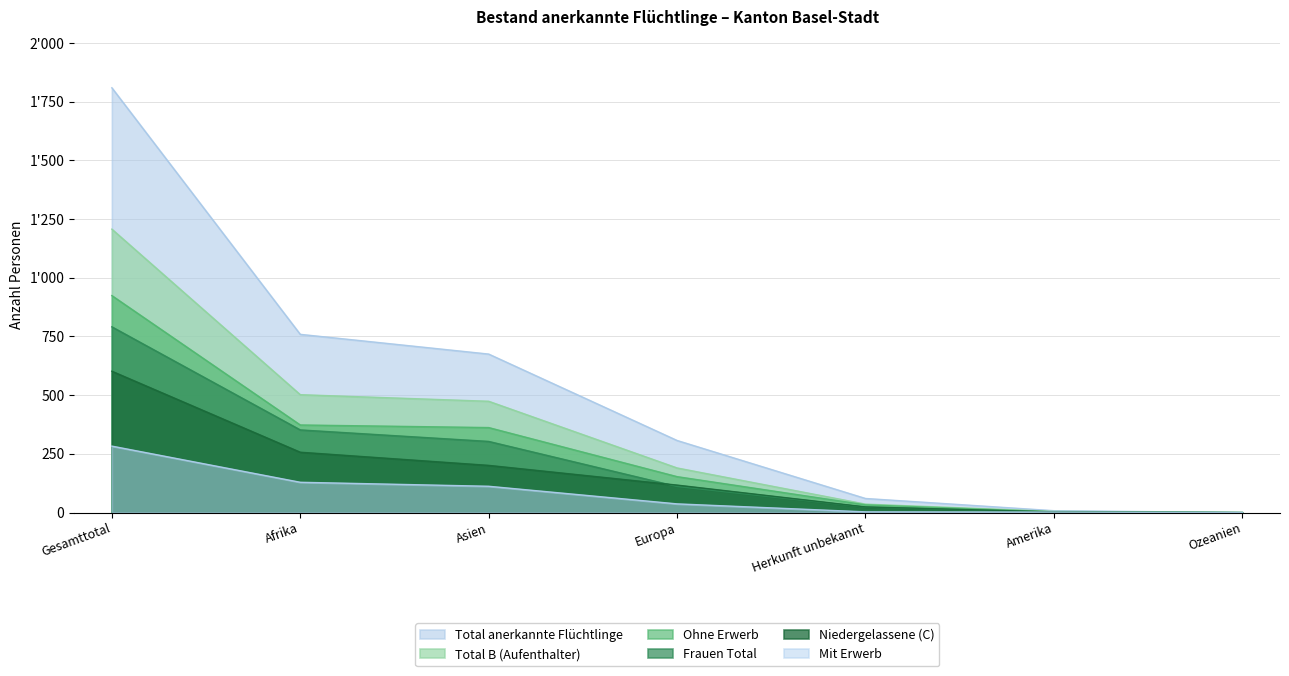

True or false: Ohne Erwerb and Total anerkannte Flüchtlinge cross at least once.

False